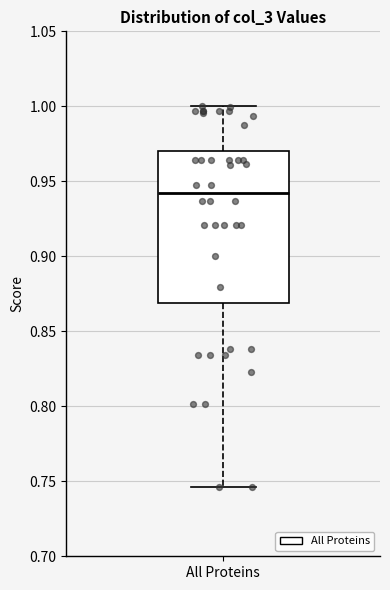

Transcribe this box plot: give where the median line is, the range the box spans, and where the two whiskers end, as read against the y-axis. The values are not printed on the chart, so give them approximately, as read against the axis.

median 0.940, box 0.870 to 0.970, whiskers 0.745 to 1.000